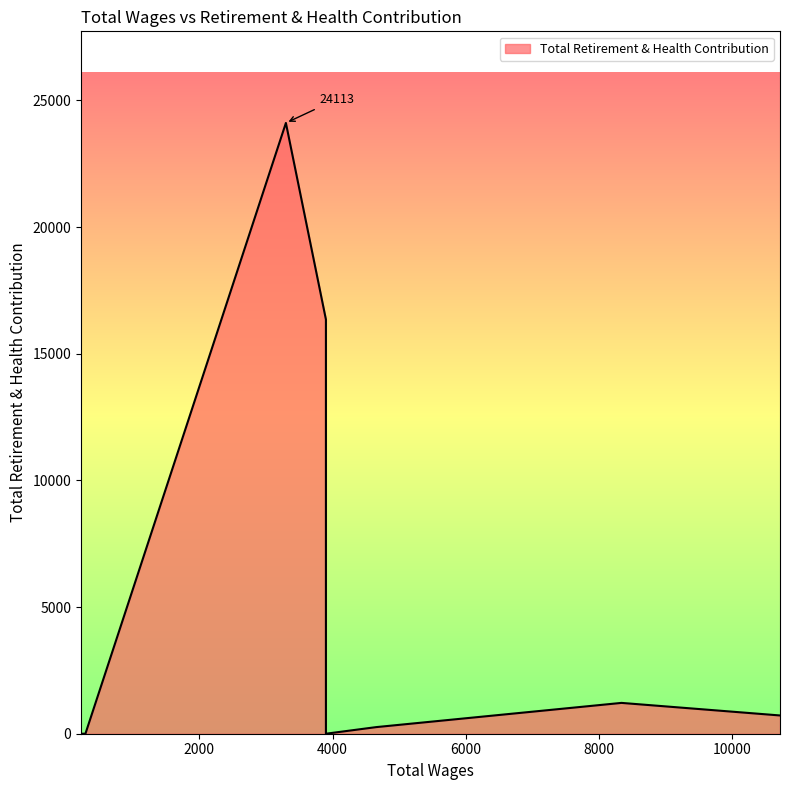

Is it true that the value at 10718.0 is 265?

False